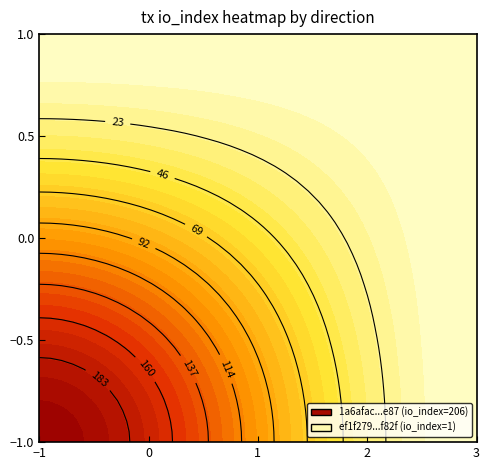

What is the minimum value for 1a6afac417eab3532d05d14af0d4e119cc7de87?

-1.0